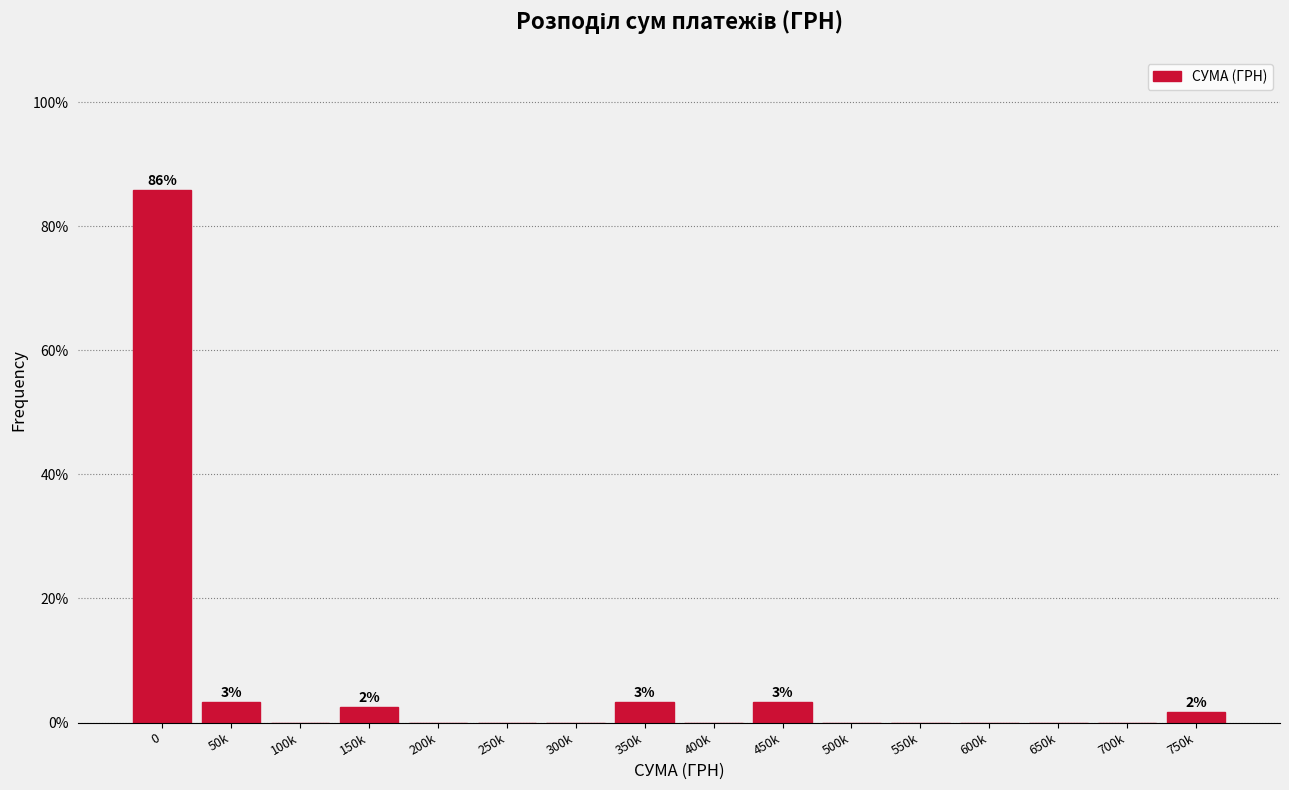

Reading left to right, transcribe all the data shown in this chart.

0=85.8	50k=3.3	100k=0.0	150k=2.5	200k=0.0	250k=0.0	300k=0.0	350k=3.3	400k=0.0	450k=3.3	500k=0.0	550k=0.0	600k=0.0	650k=0.0	700k=0.0	750k=1.7